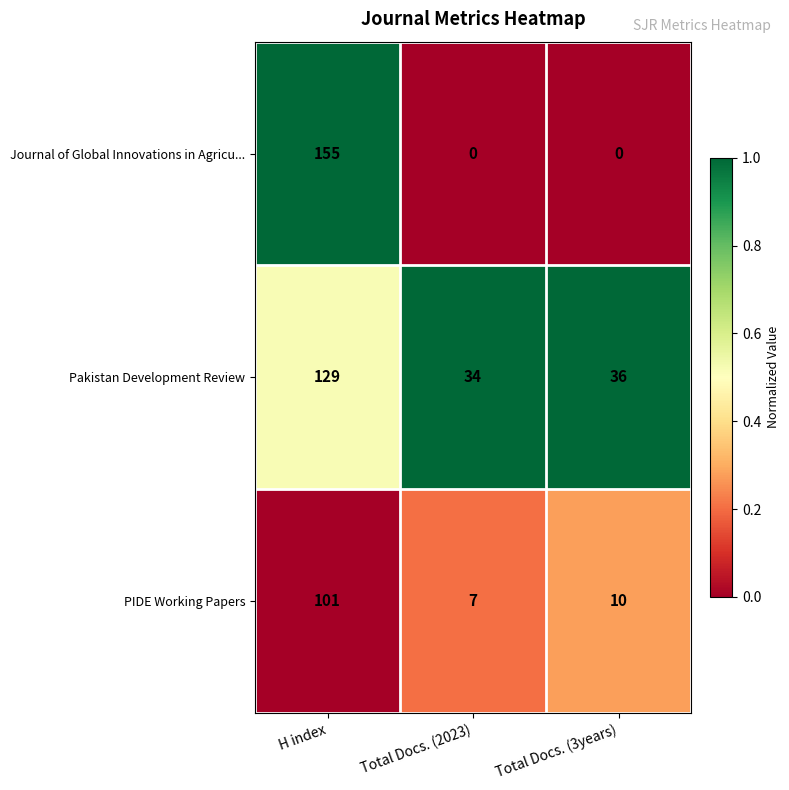

Rank the series by their average value, from highest to lowest.

Pakistan Development Review, Journal of Global Innovations in Agricu..., PIDE Working Papers